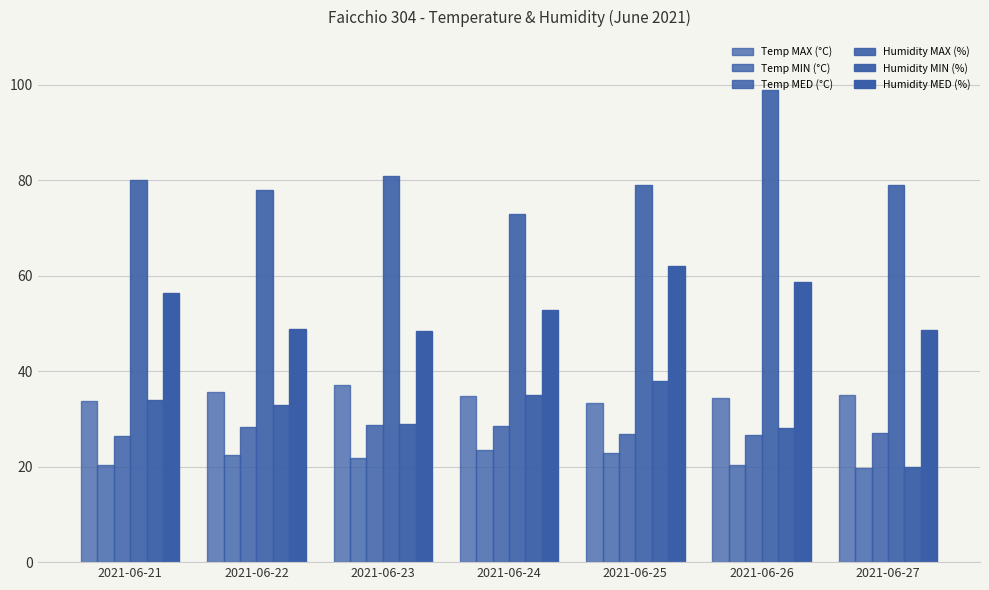

Is it true that Humidity MED (%) equals 23.7 at 2021-06-25?

False